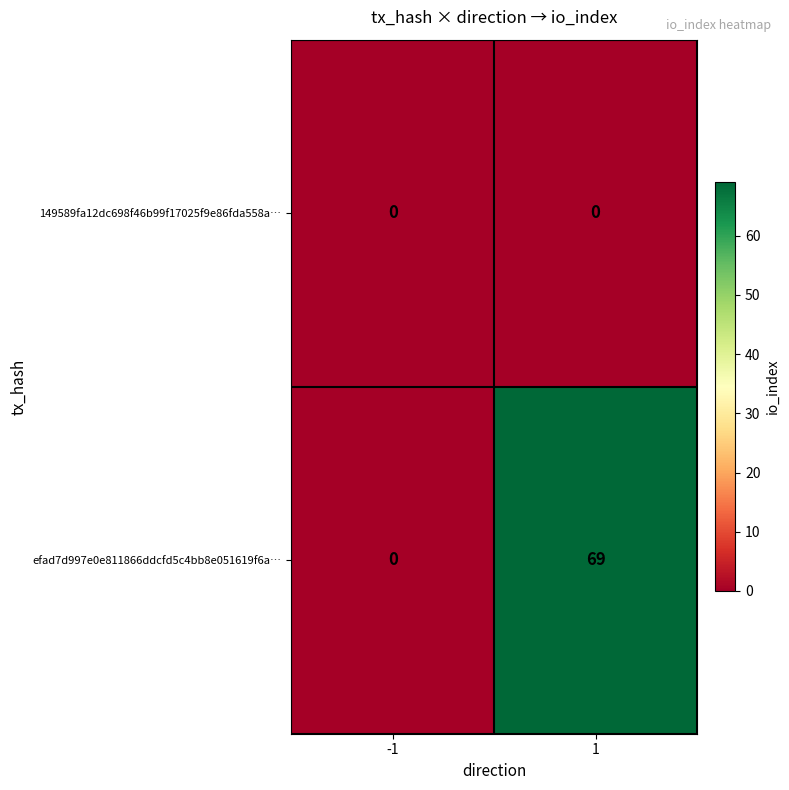

What is the sum of the efad7d997e0e811866ddcfd5c4bb8e051619f6a… values at -1 and 1?

69